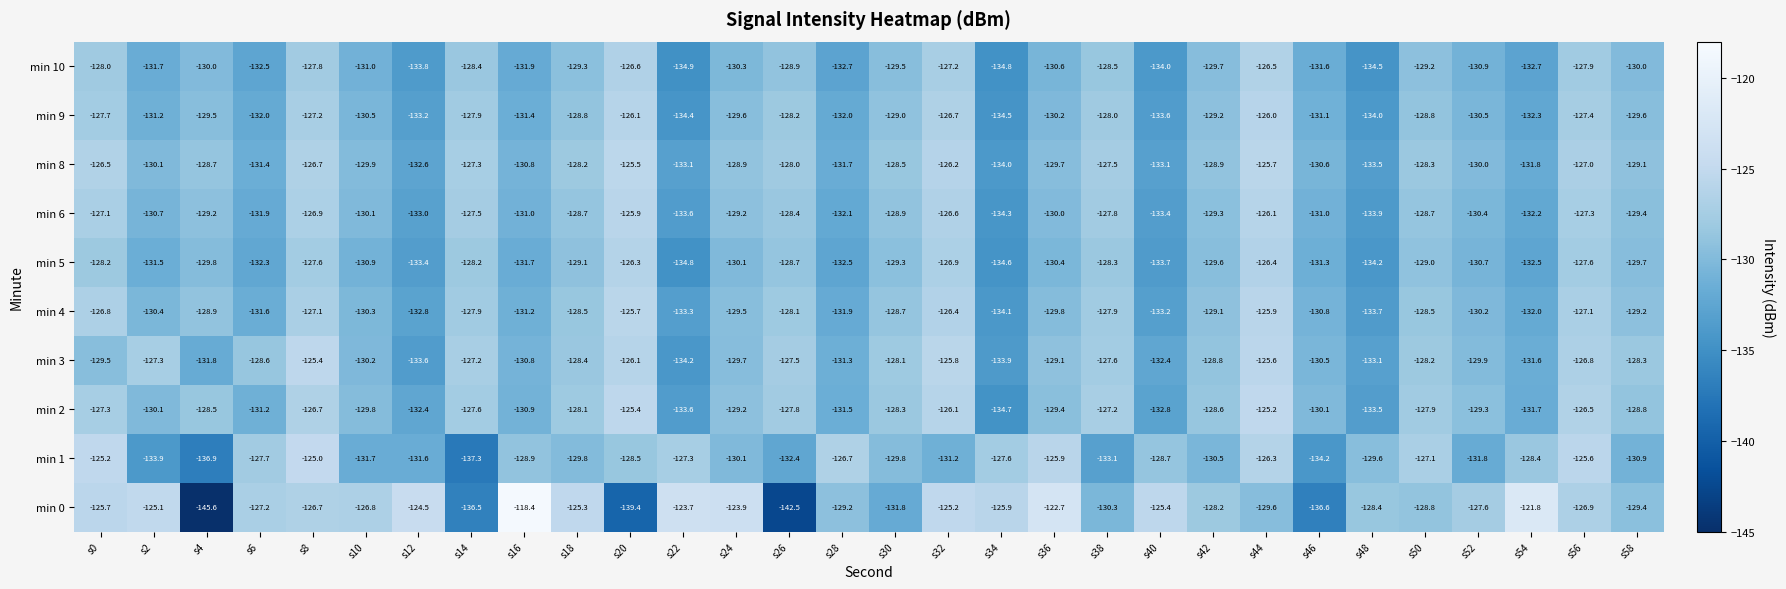

Count the number of data series in this chart.

10